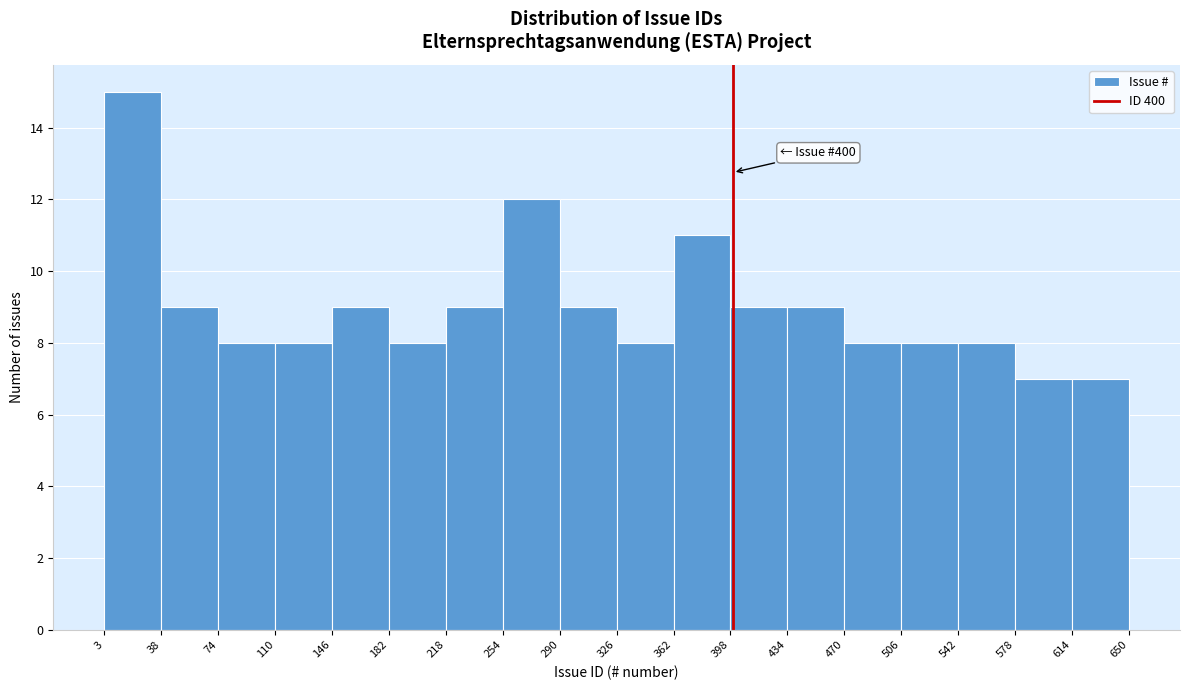

Which range on the x-axis has the tallest bar?

3 to 38